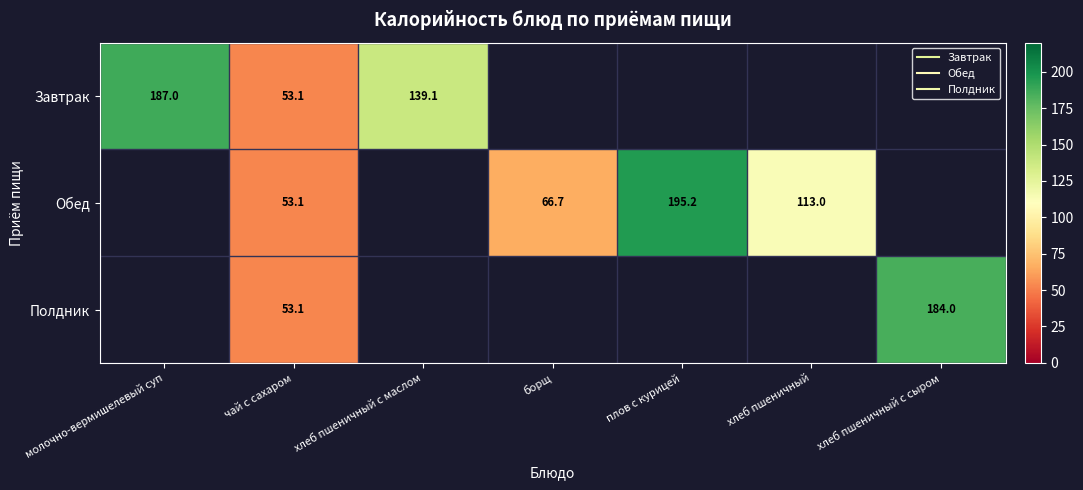

Between борщ and молочно-вермишелевый суп, which is larger?

молочно-вермишелевый суп